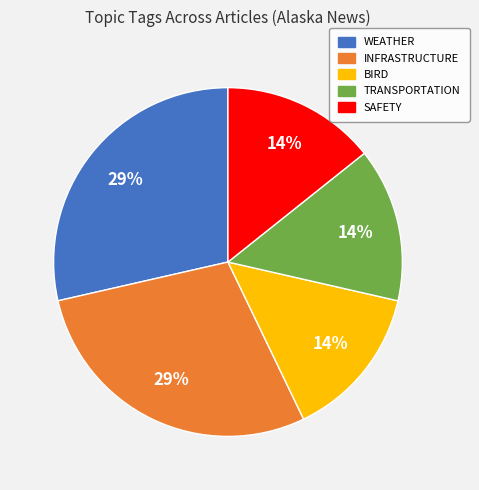

To the nearest percent, what is the average slice percentage?

20%